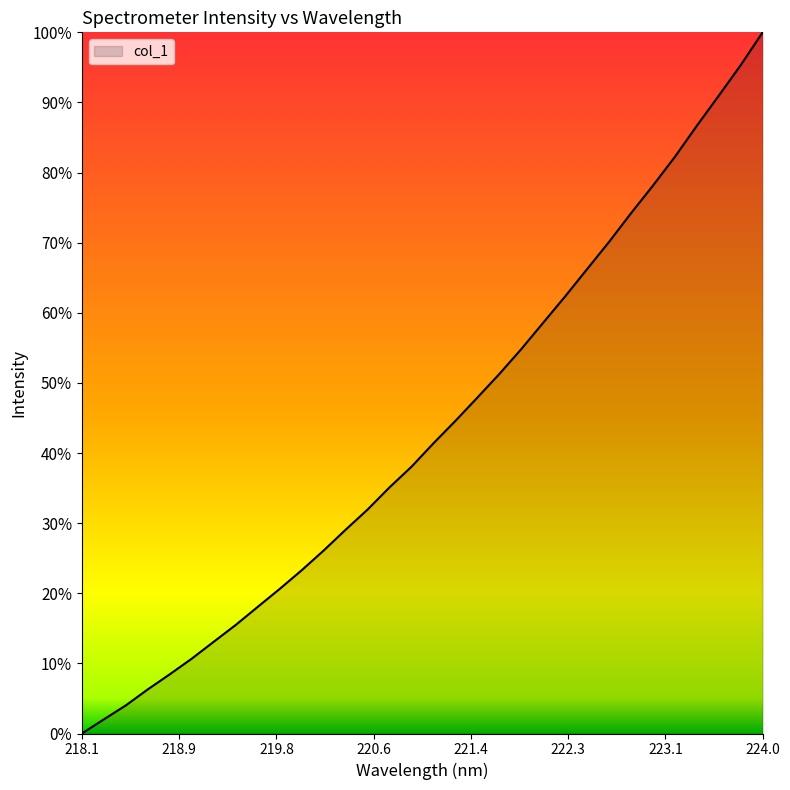

Is this an area chart (filled region under the line)?

Yes